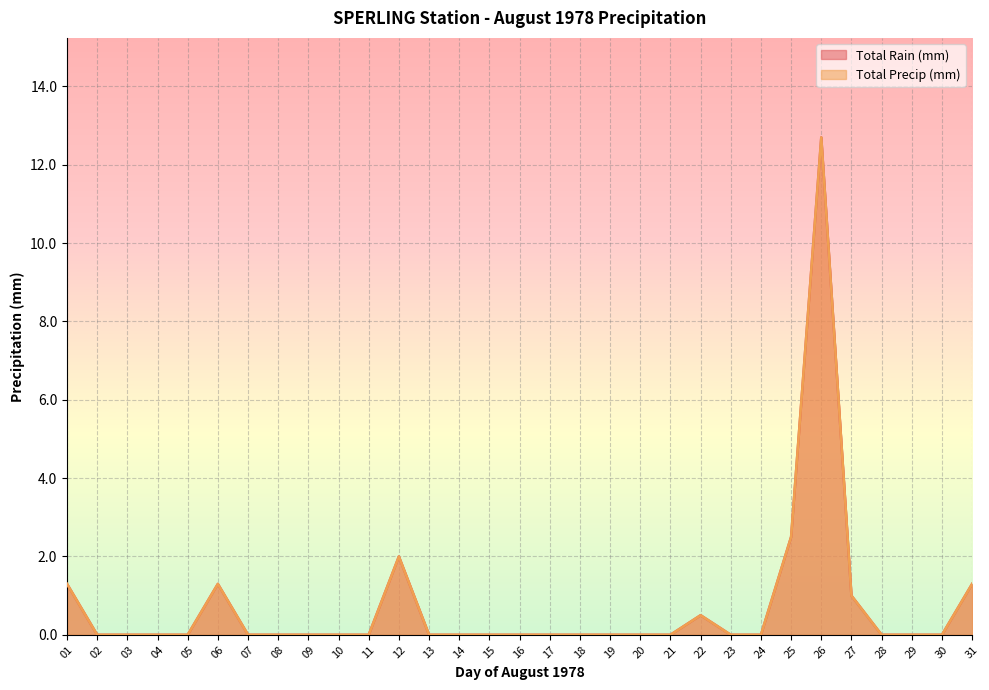

Reading left to right, extract all data points from this chart.

Total Rain (mm): 01=1.3	02=0.0	03=0.0	04=0.0	05=0.0	06=1.3	07=0.0	08=0.0	09=0.0	10=0.0	11=0.0	12=2.0	13=0.0	14=0.0	15=0.0	16=0.0	17=0.0	18=0.0	19=0.0	20=0.0	21=0.0	22=0.5	23=0.0	24=0.0	25=2.5	26=12.7	27=1.0	28=0.0	29=0.0	30=0.0	31=1.3
Total Precip (mm): 01=1.3	02=0.0	03=0.0	04=0.0	05=0.0	06=1.3	07=0.0	08=0.0	09=0.0	10=0.0	11=0.0	12=2.0	13=0.0	14=0.0	15=0.0	16=0.0	17=0.0	18=0.0	19=0.0	20=0.0	21=0.0	22=0.5	23=0.0	24=0.0	25=2.5	26=12.7	27=1.0	28=0.0	29=0.0	30=0.0	31=1.3